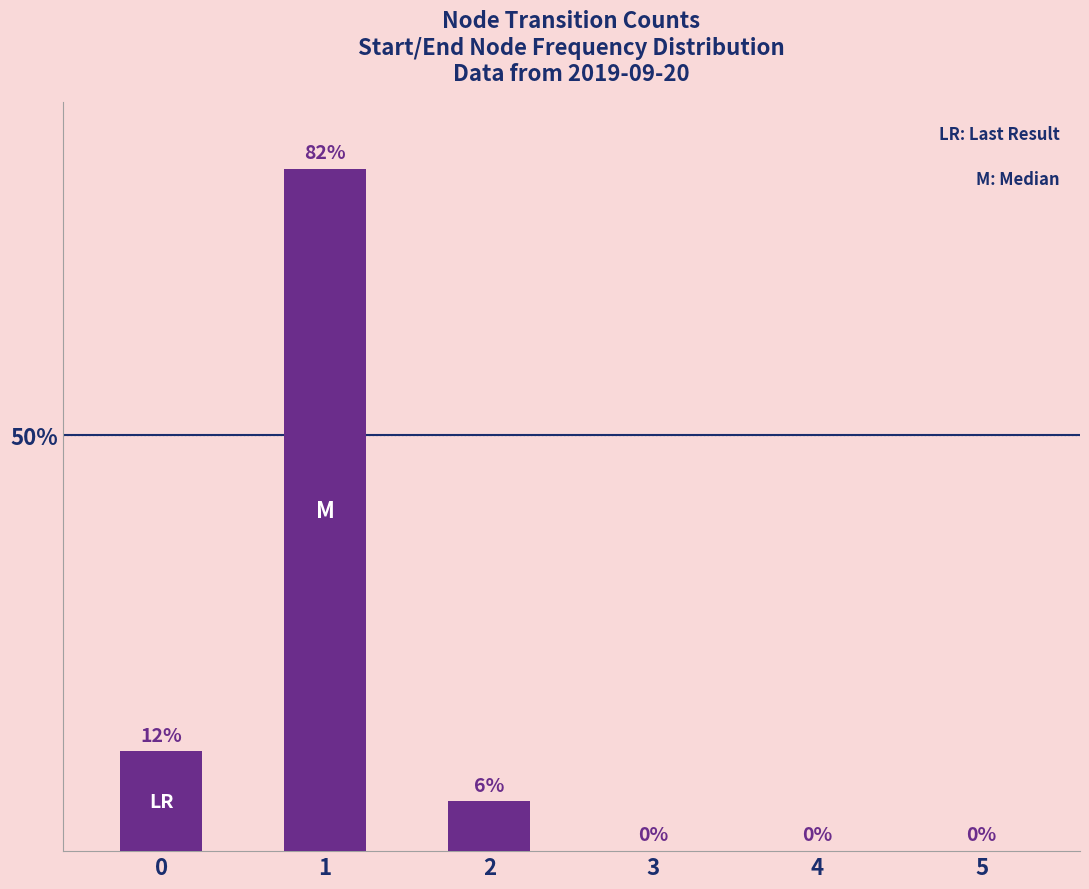

How many data points does each series have?

6